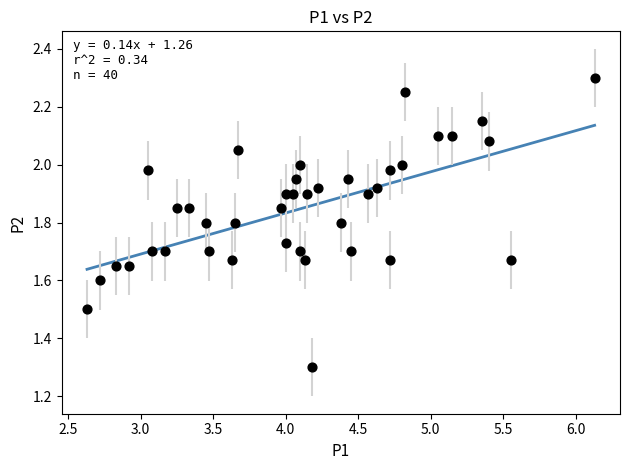

What Y value in the scatter plot is closest to 1?

1.3